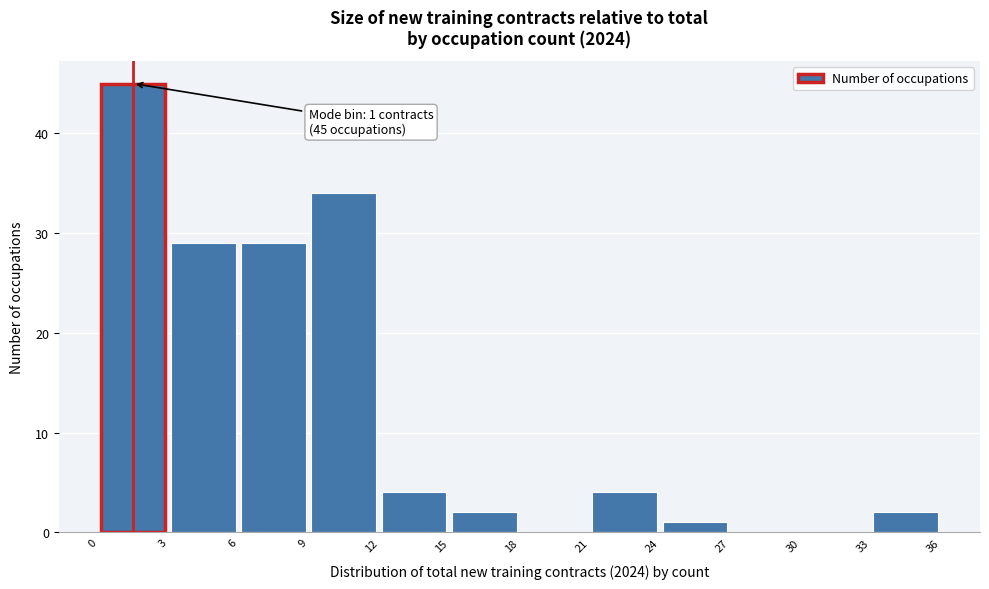

Over which range of the x-axis is the bar tallest?

0 to 3